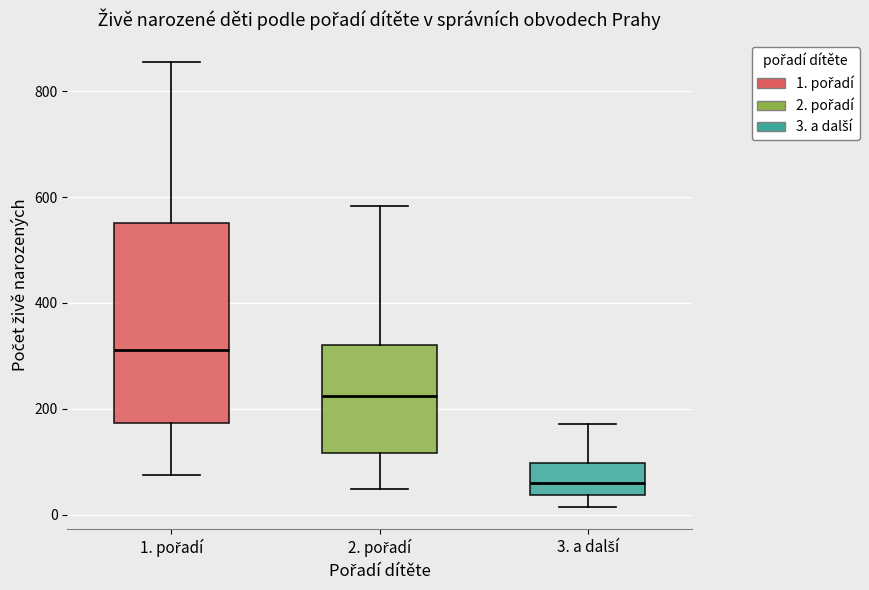

Reading left to right, read every box against the y-axis: the position of its median line, the range the box covers, and the ends of its whiskers. The values are not printed on the chart, so give them approximately, as read against the axis.

1. pořadí: median 320, box 180 to 560, whiskers 80 to 860
2. pořadí: median 220, box 120 to 320, whiskers 40 to 580
3. a další: median 60, box 40 to 100, whiskers 20 to 180